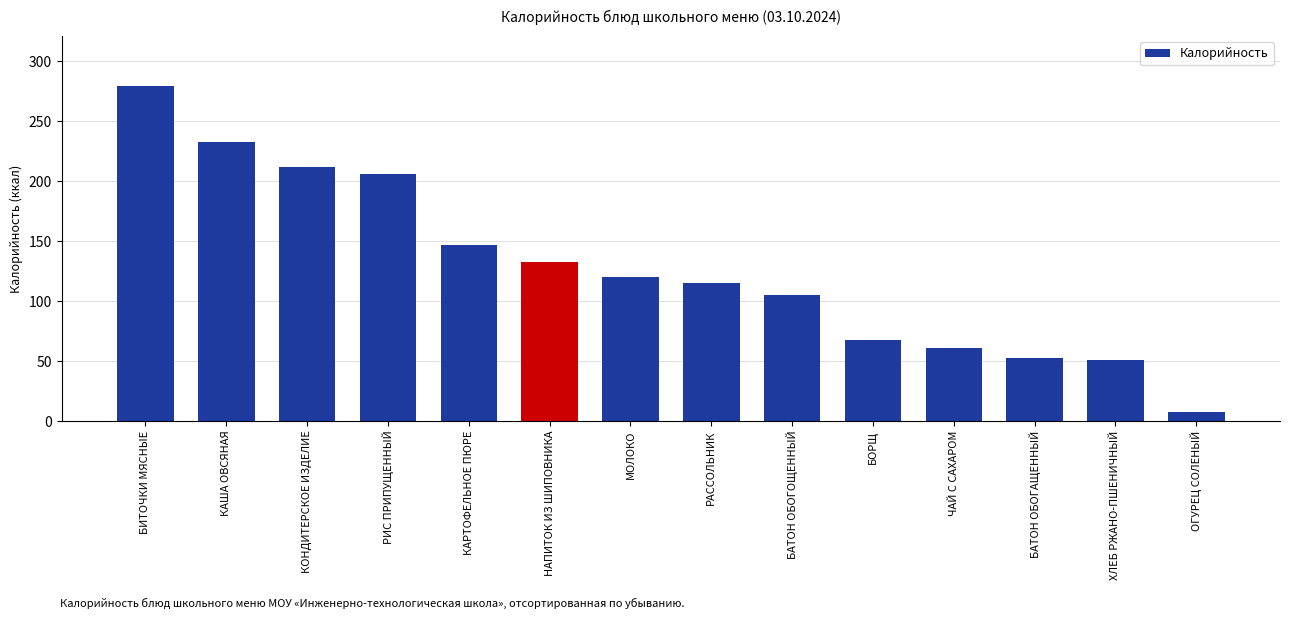

Which label corresponds to the largest value in the chart?

БИТОЧКИ МЯСНЫЕ